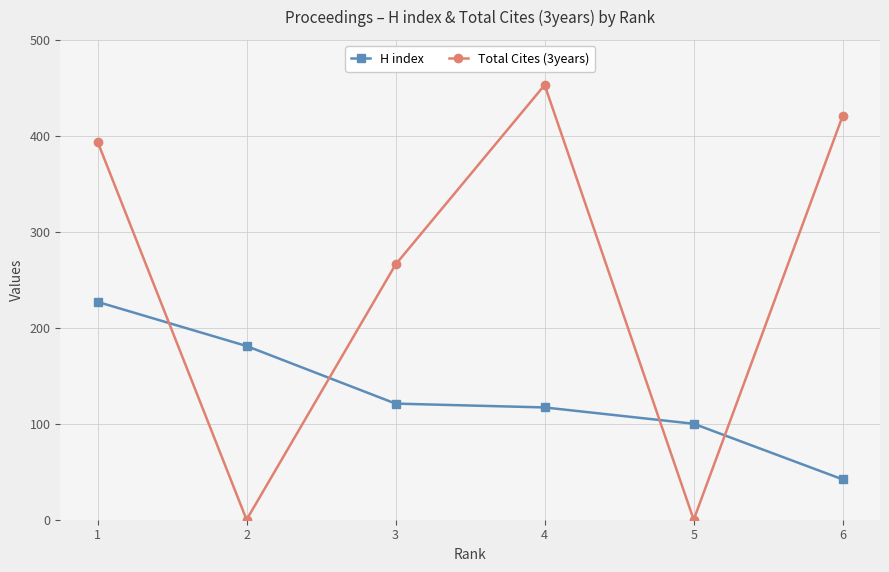

What is the sum of all Total Cites (3years) values?

1534